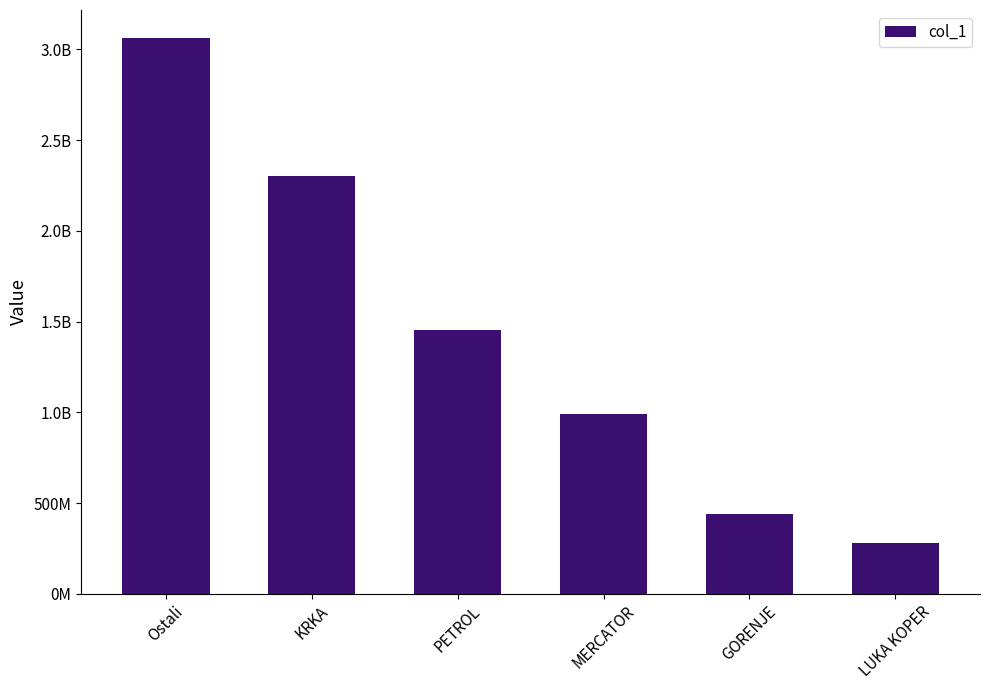

Reading left to right, what are all the values shown in this chart?

3063818566.7	2300326107.0	1452641411.1	993053301.9	441341771.8	279684874.7